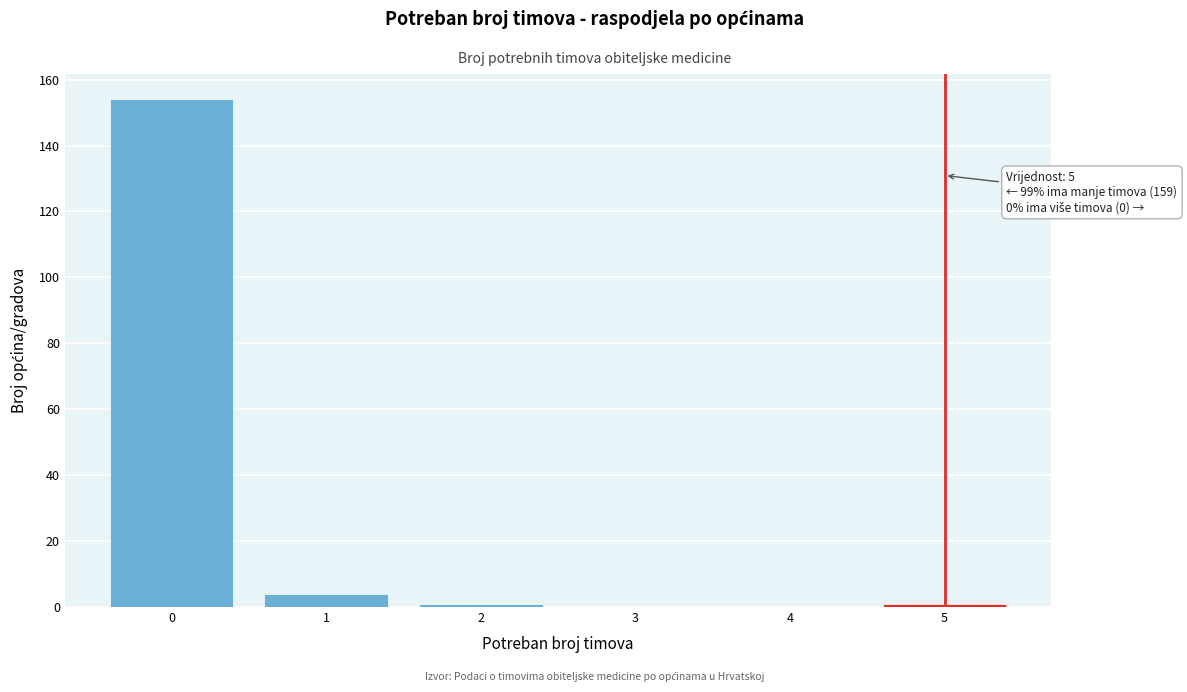

Over which range of the x-axis is the bar tallest?

-0.5 to 0.5